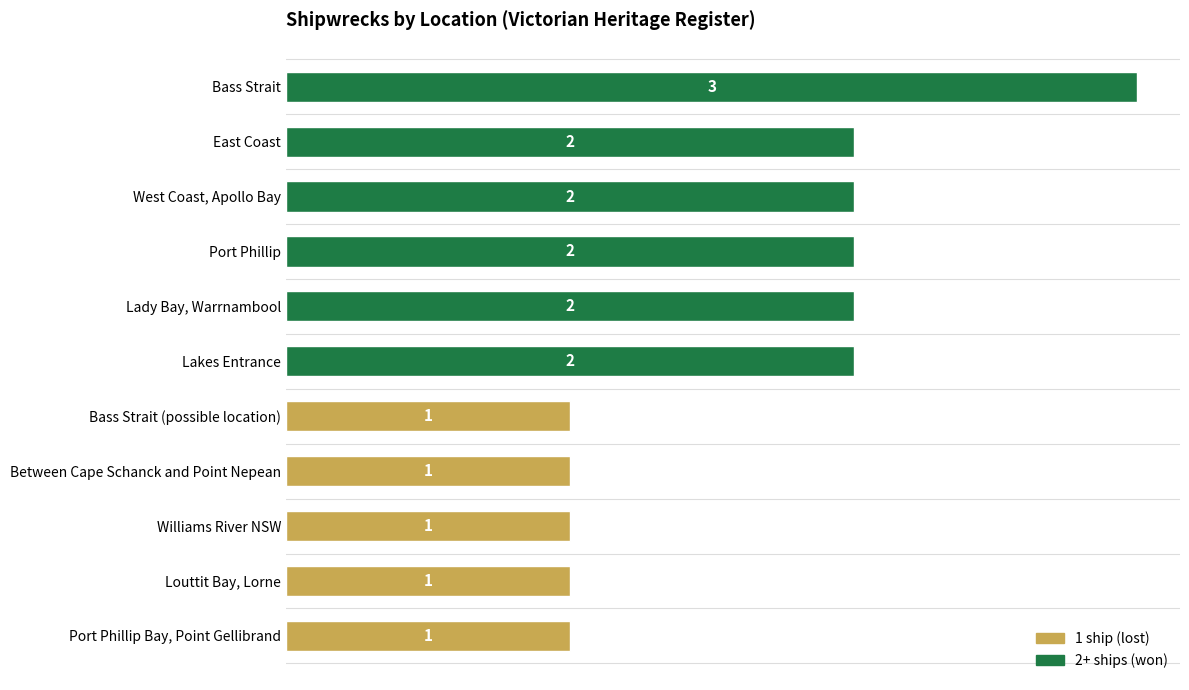

What is the minimum value shown in the chart?

1